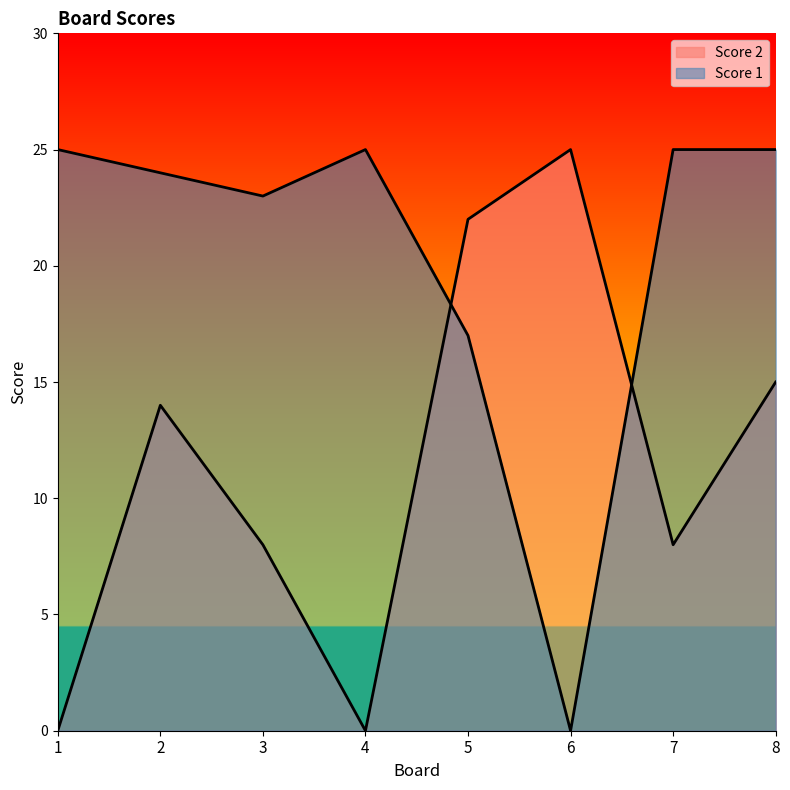

What is the approximate value of Score 2 at 2?

14